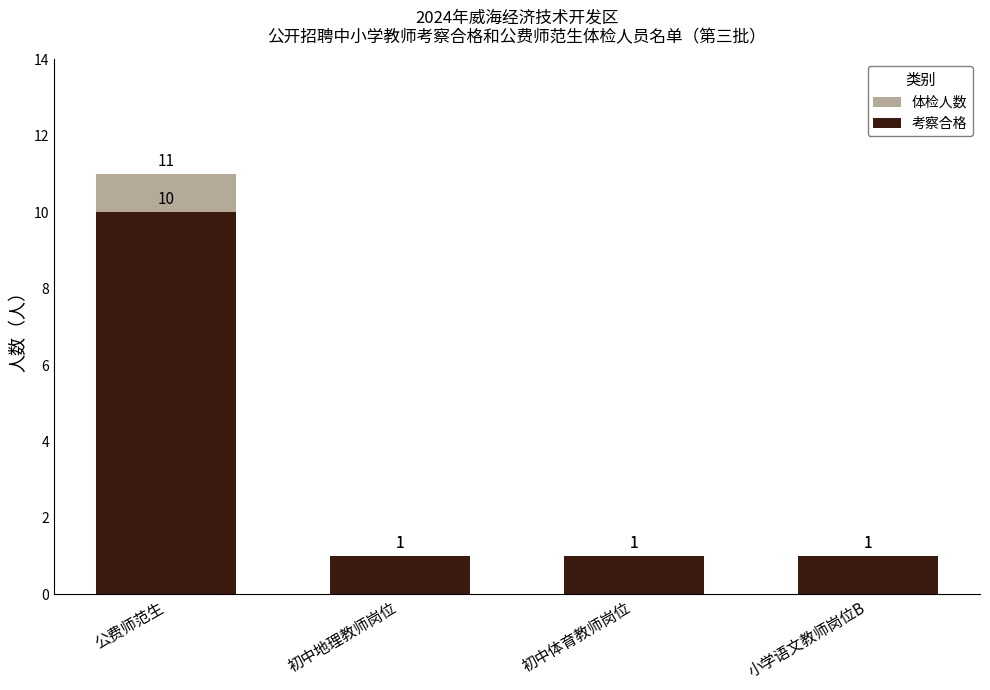

At how many categories does at least one series exceed 2?

1